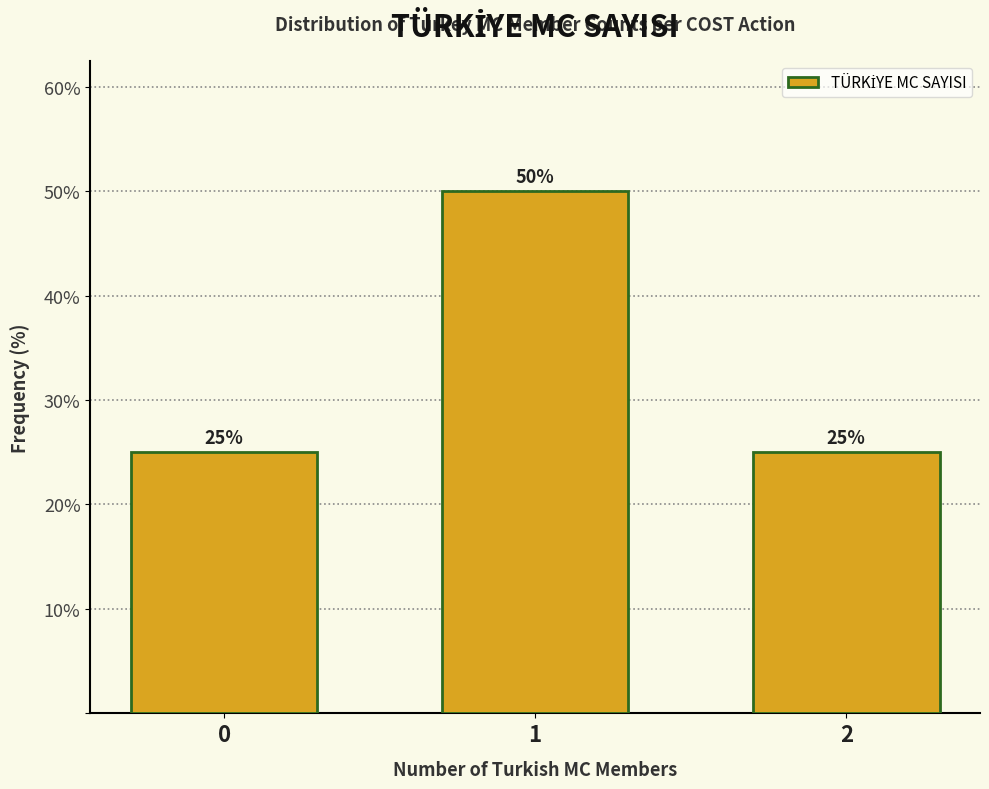

Reading left to right, what are all the values shown in this chart?

25	50	25